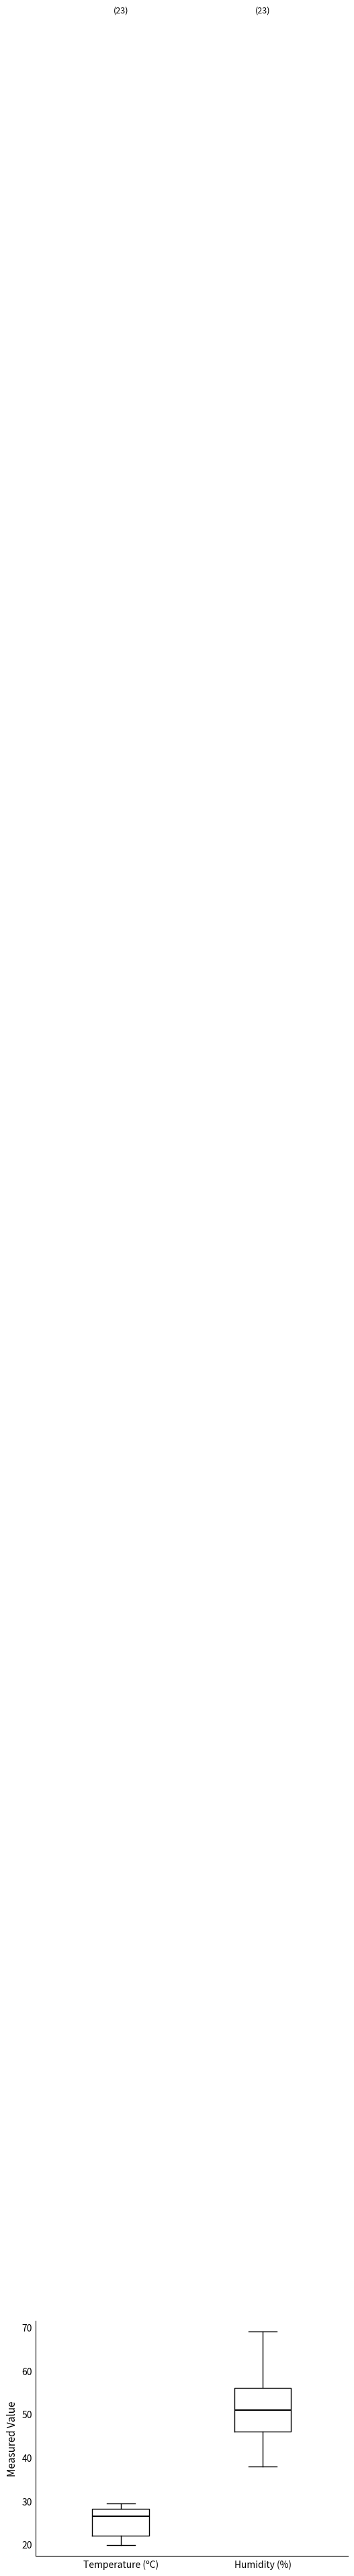

Which box is the tallest, from its lower edge to its upper edge?

Humidity (%)